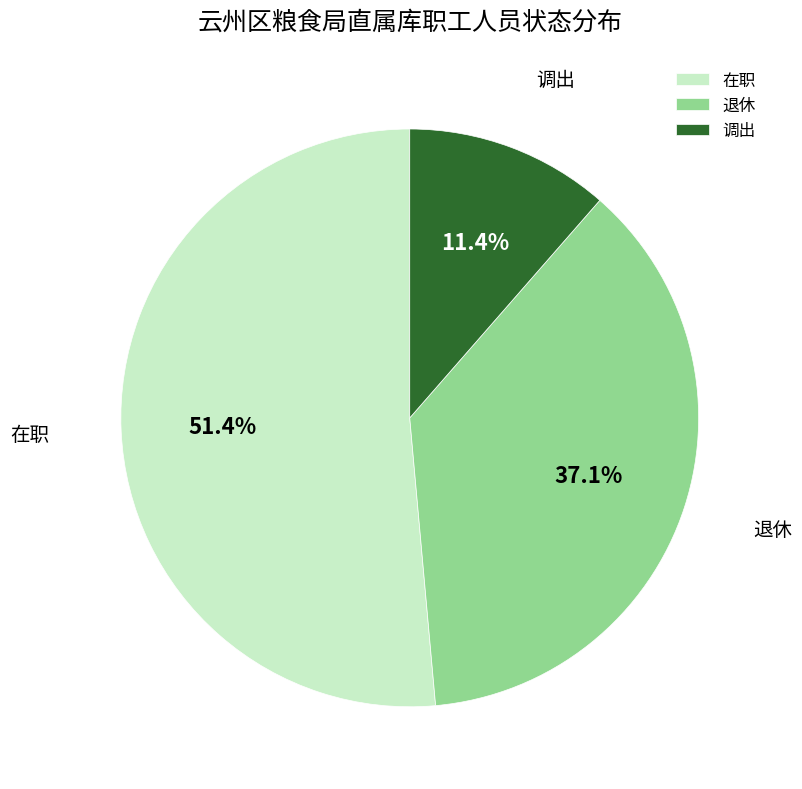

What percentage do 调出 and 在职 together represent?

62.9%